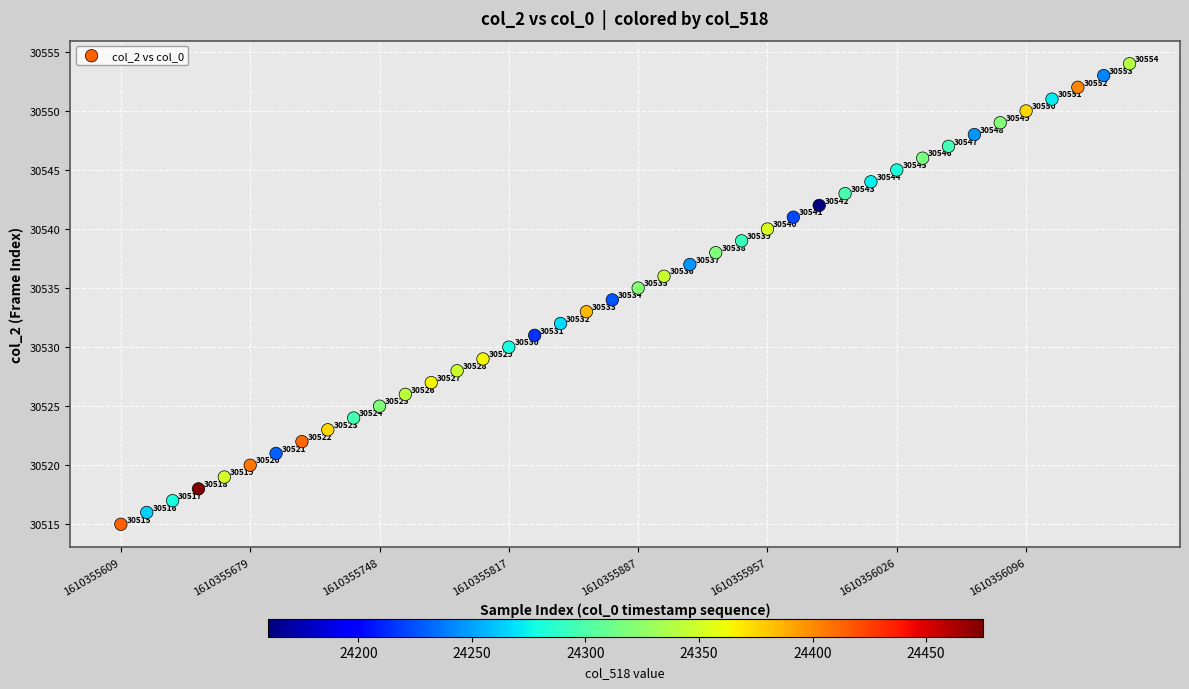

What Y value in the scatter plot is closest to 30534?

30534